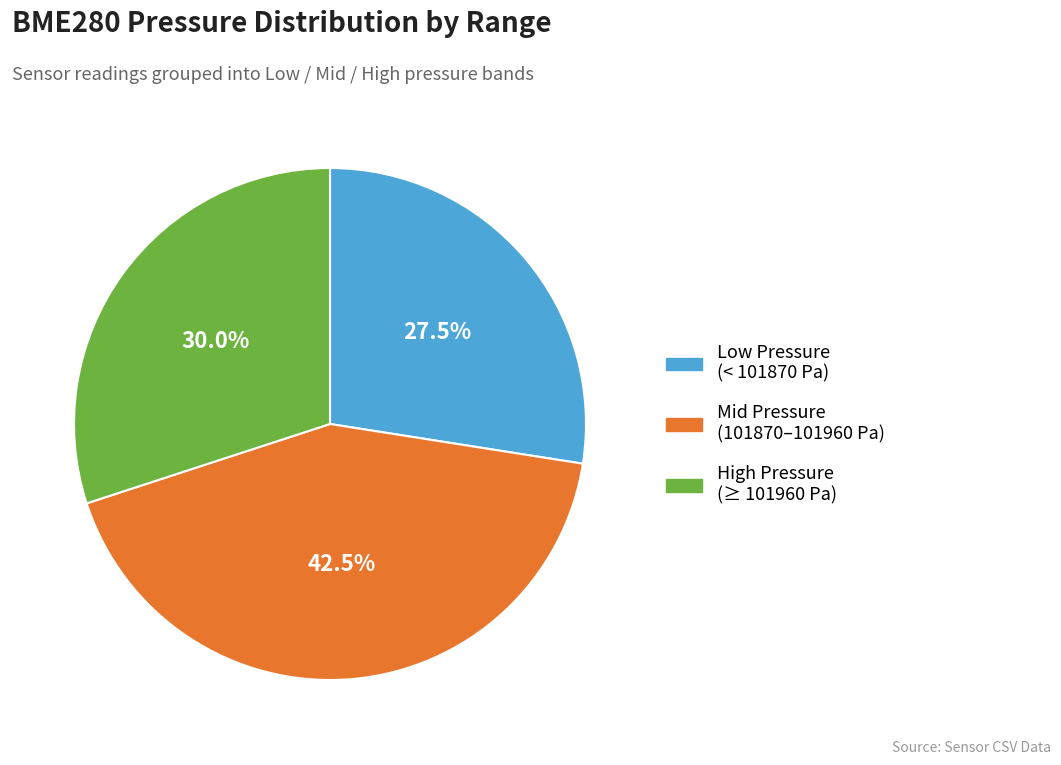

How many slices are in this pie chart?

3